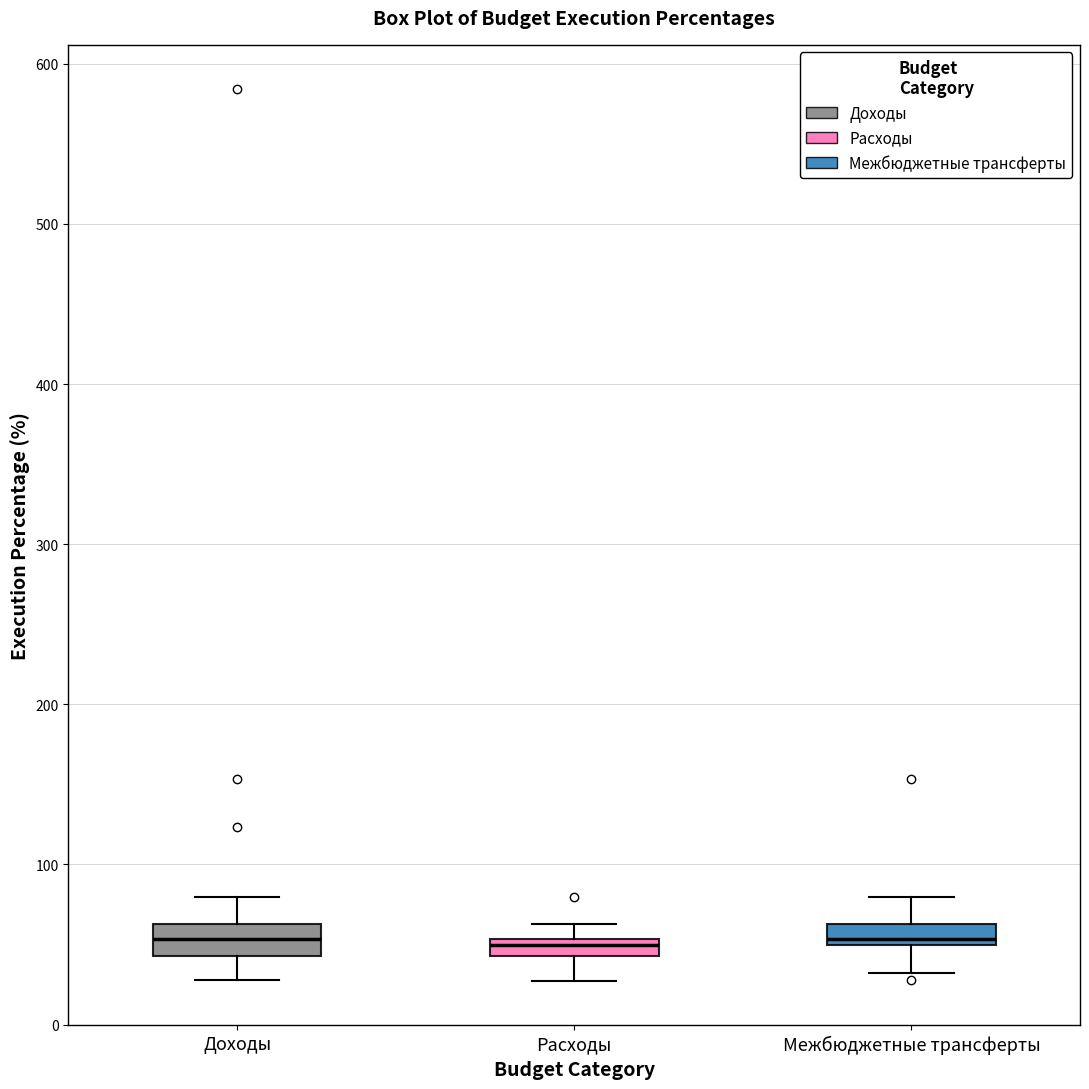

Where is the upper edge of the box for Расходы on the y-axis? The values are not printed on the chart, so give them approximately, as read against the axis.

50